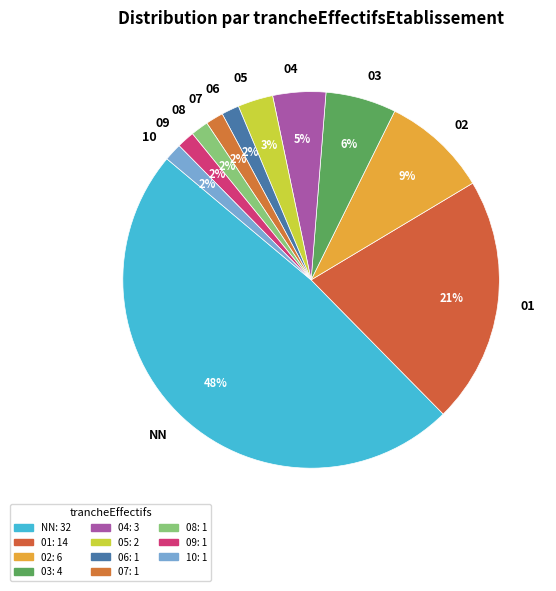

What is the largest slice in the pie chart?

NN